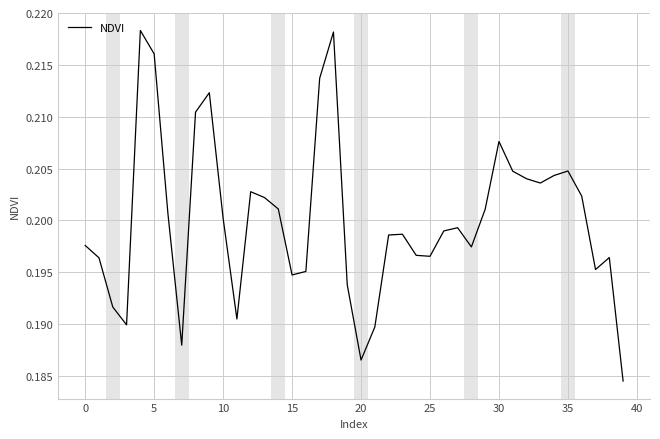

Reading left to right, list all the values displayed in this chart.

0.2	0.2	0.2	0.2	0.2	0.2	0.2	0.2	0.2	0.2	0.2	0.2	0.2	0.2	0.2	0.2	0.2	0.2	0.2	0.2	0.2	0.2	0.2	0.2	0.2	0.2	0.2	0.2	0.2	0.2	0.2	0.2	0.2	0.2	0.2	0.2	0.2	0.2	0.2	0.2